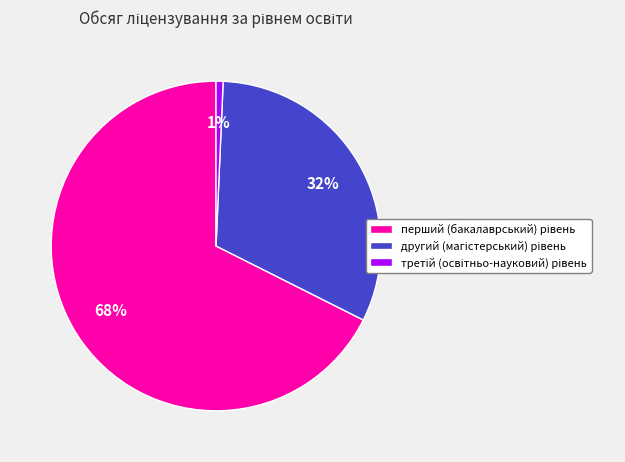

To the nearest percent, what is the average slice percentage?

33%